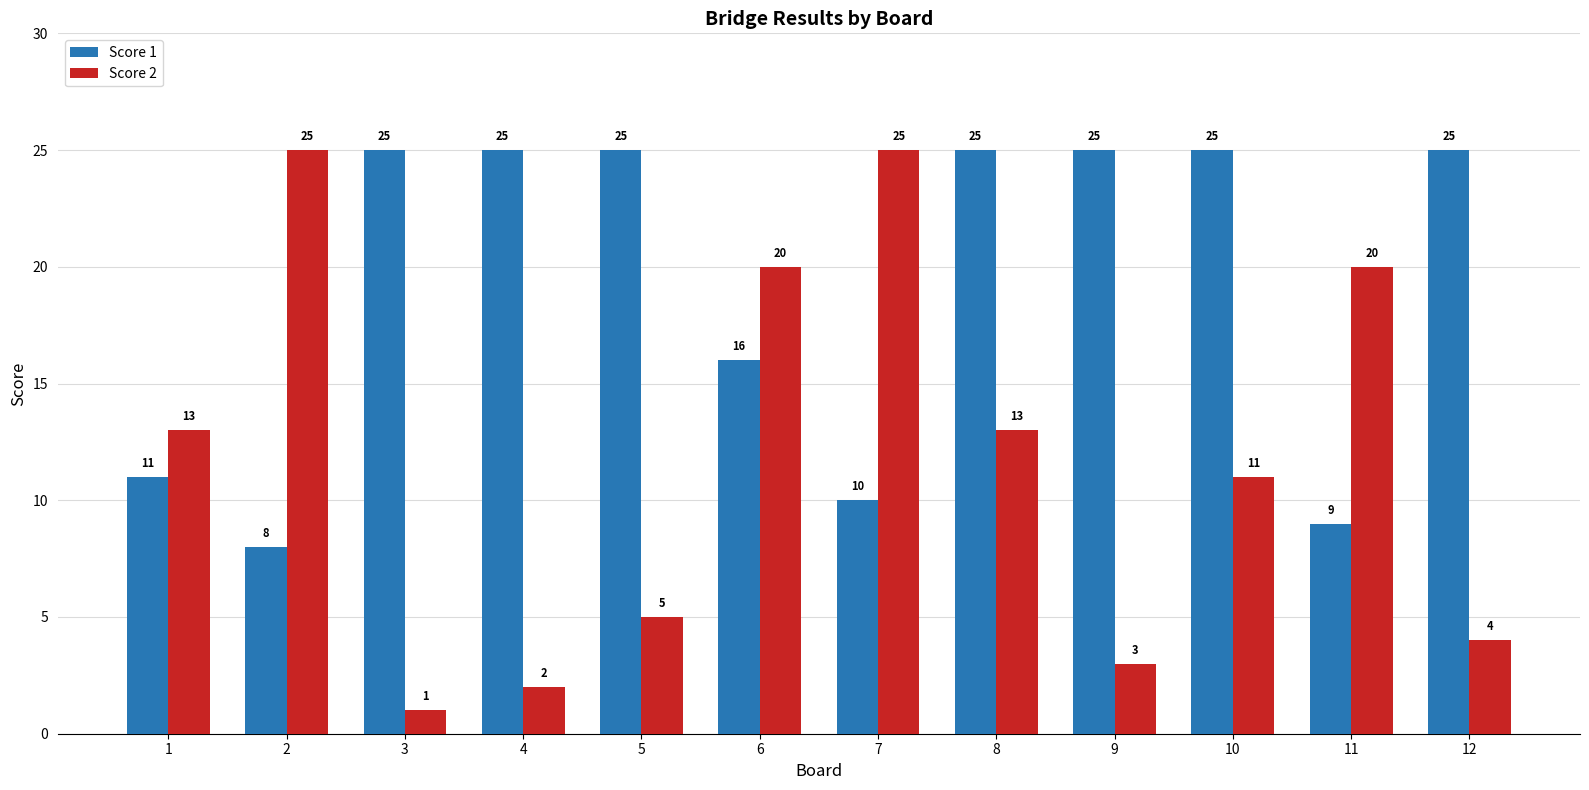

What is the spread (max minus min) of values at 5?

20